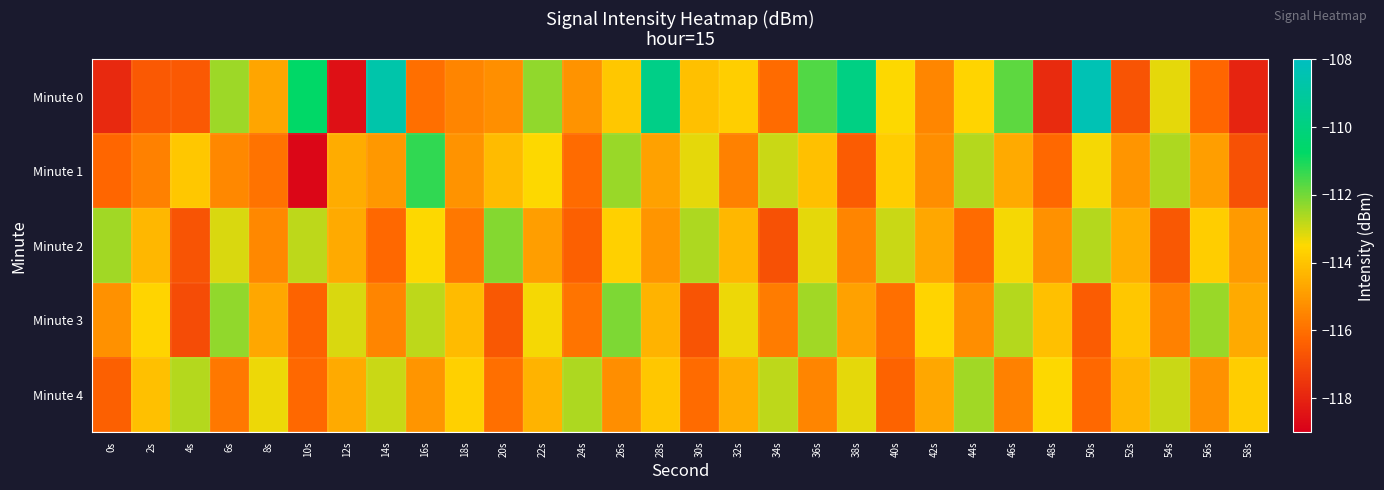

Reading left to right, list all the values displayed in this chart.

Minute 0: 0s=-117.8	2s=-116.6	4s=-116.6	6s=-112.4	8s=-114.7	10s=-110.7	12s=-118.6	14s=-108.7	16s=-116.0	18s=-115.5	20s=-115.2	22s=-112.3	24s=-115.1	26s=-113.9	28s=-109.7	30s=-114.1	32s=-113.7	34s=-116.1	36s=-111.6	38s=-109.8	40s=-113.5	42s=-115.5	44s=-113.6	46s=-111.8	48s=-117.8	50s=-108.4	52s=-116.7	54s=-113.2	56s=-116.2	58s=-118.0
Minute 1: 0s=-116.2	2s=-115.6	4s=-113.9	6s=-115.4	8s=-115.9	10s=-118.8	12s=-114.6	14s=-115.0	16s=-111.3	18s=-115.2	20s=-114.2	22s=-113.5	24s=-116.1	26s=-112.4	28s=-114.8	30s=-113.2	32s=-115.6	34s=-112.9	36s=-114.1	38s=-116.5	40s=-113.8	42s=-115.3	44s=-112.7	46s=-114.6	48s=-116.2	50s=-113.4	52s=-115.1	54s=-112.6	56s=-114.9	58s=-116.8
Minute 2: 0s=-112.5	2s=-114.3	4s=-116.7	6s=-113.1	8s=-115.4	10s=-112.8	12s=-114.6	14s=-116.2	16s=-113.5	18s=-115.8	20s=-112.2	22s=-114.9	24s=-116.4	26s=-113.7	28s=-115.1	30s=-112.6	32s=-114.3	34s=-116.8	36s=-113.2	38s=-115.5	40s=-112.9	42s=-114.7	44s=-116.1	46s=-113.4	48s=-115.2	50s=-112.7	52s=-114.5	54s=-116.6	56s=-113.8	58s=-115.0
Minute 3: 0s=-115.2	2s=-113.6	4s=-116.9	6s=-112.3	8s=-114.7	10s=-116.3	12s=-113.1	14s=-115.5	16s=-112.8	18s=-114.2	20s=-116.6	22s=-113.4	24s=-115.9	26s=-112.1	28s=-114.4	30s=-116.7	32s=-113.3	34s=-115.7	36s=-112.5	38s=-114.8	40s=-116.0	42s=-113.6	44s=-115.3	46s=-112.7	48s=-114.1	50s=-116.5	52s=-113.9	54s=-115.6	56s=-112.4	58s=-114.6
Minute 4: 0s=-116.4	2s=-114.1	4s=-112.7	6s=-115.8	8s=-113.3	10s=-116.2	12s=-114.6	14s=-112.9	16s=-115.1	18s=-113.7	20s=-116.0	22s=-114.4	24s=-112.6	26s=-115.3	28s=-113.9	30s=-116.1	32s=-114.5	34s=-112.8	36s=-115.5	38s=-113.2	40s=-116.3	42s=-114.7	44s=-112.5	46s=-115.6	48s=-113.5	50s=-116.2	52s=-114.3	54s=-112.9	56s=-115.2	58s=-113.8